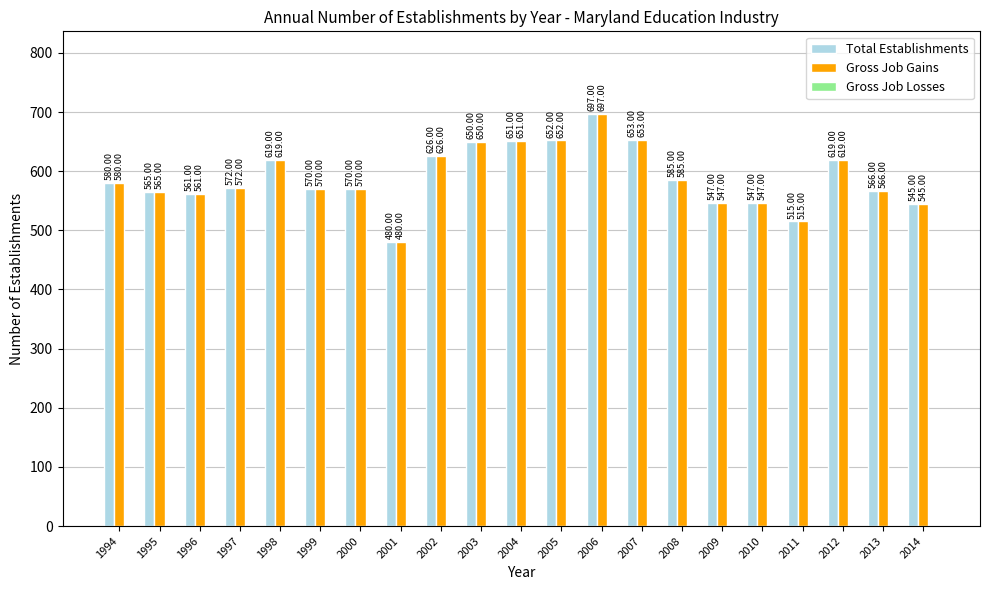

What is the difference between the maximum and minimum values in the Gross Job Gains series?

217